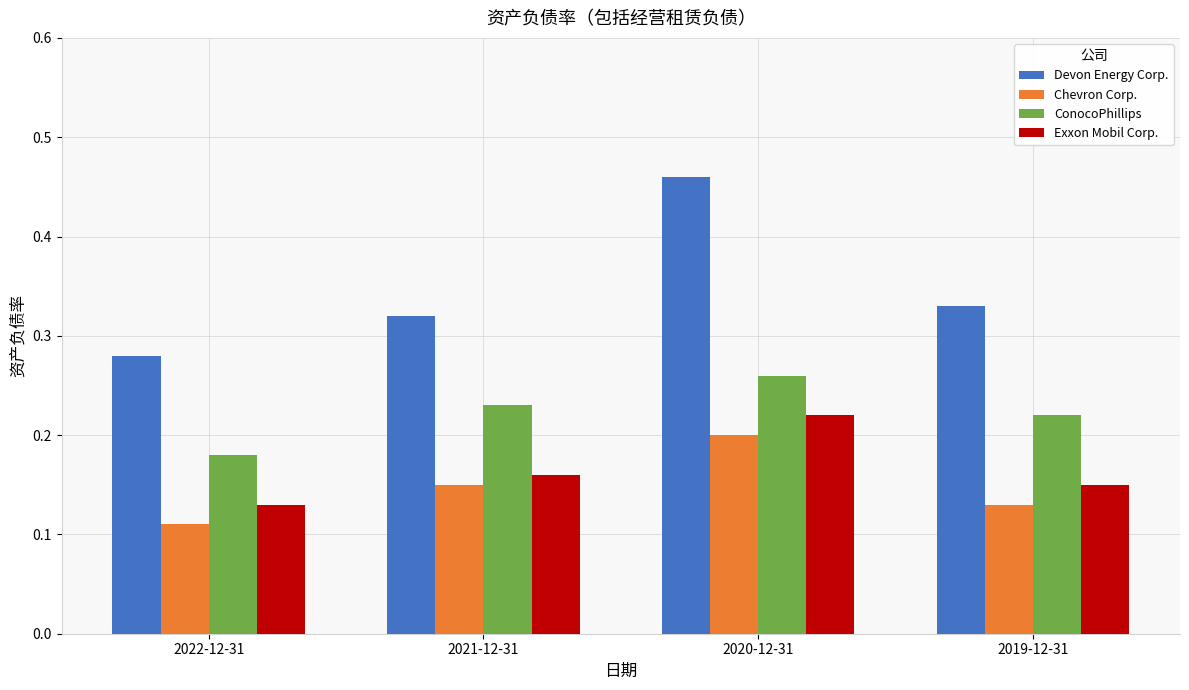

List the series in order of their peak value, highest first.

Devon Energy Corp., ConocoPhillips, Exxon Mobil Corp., Chevron Corp.